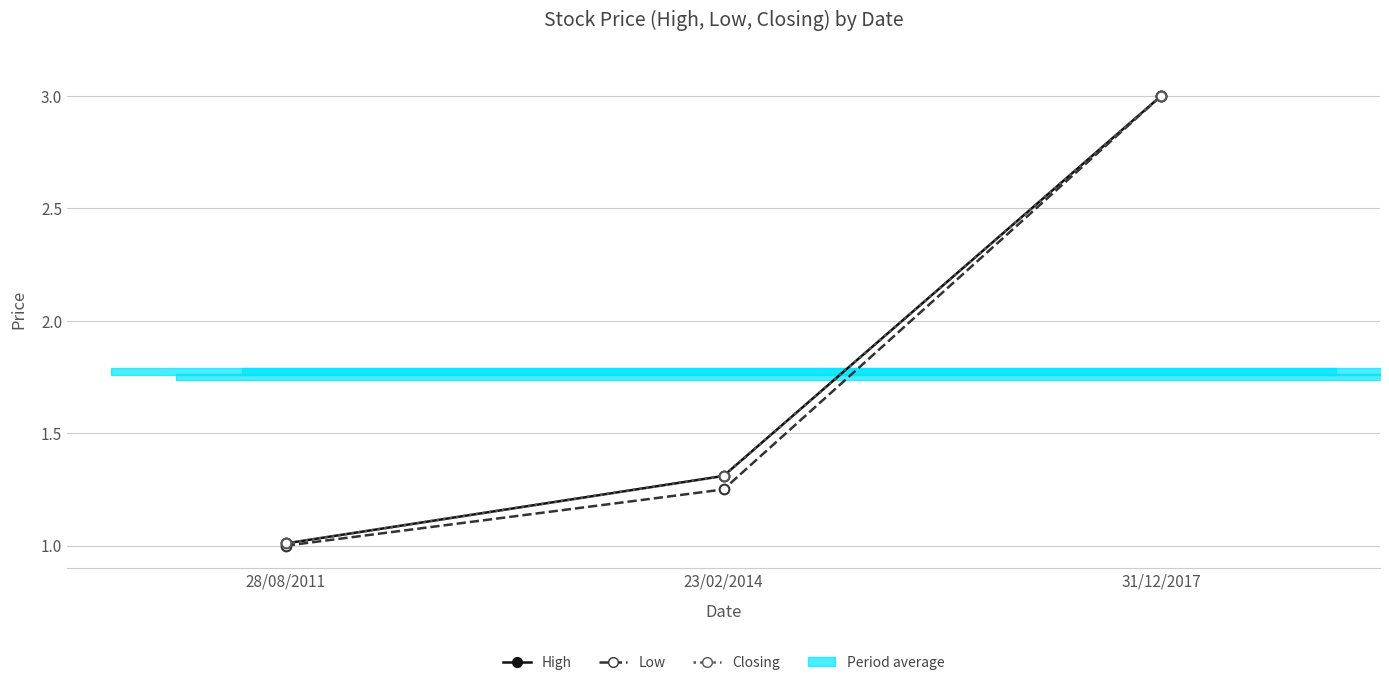

What is the sum of all Closing values?

5.3